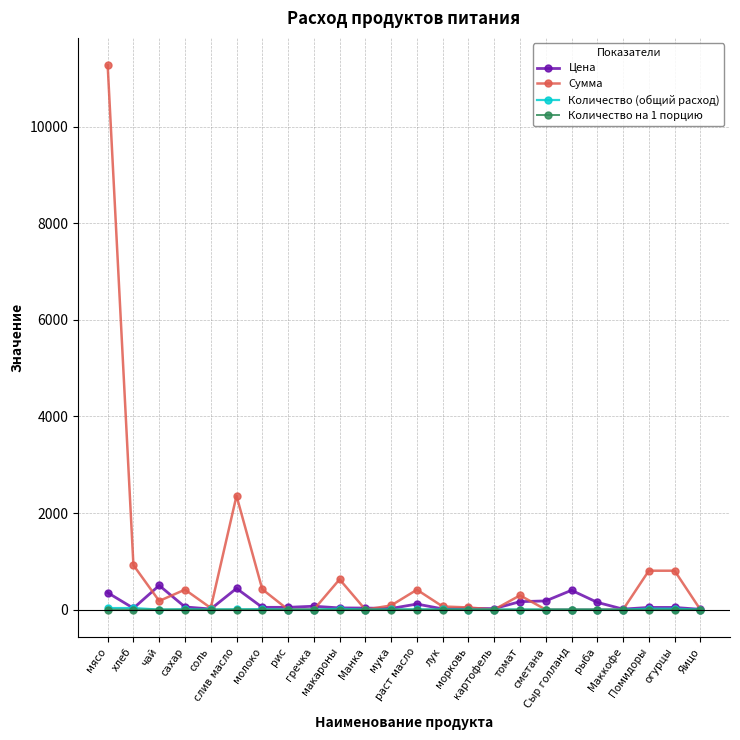

What are all the series names shown in the legend?

Цена, Сумма, Количество (общий расход), Количество на 1 порцию